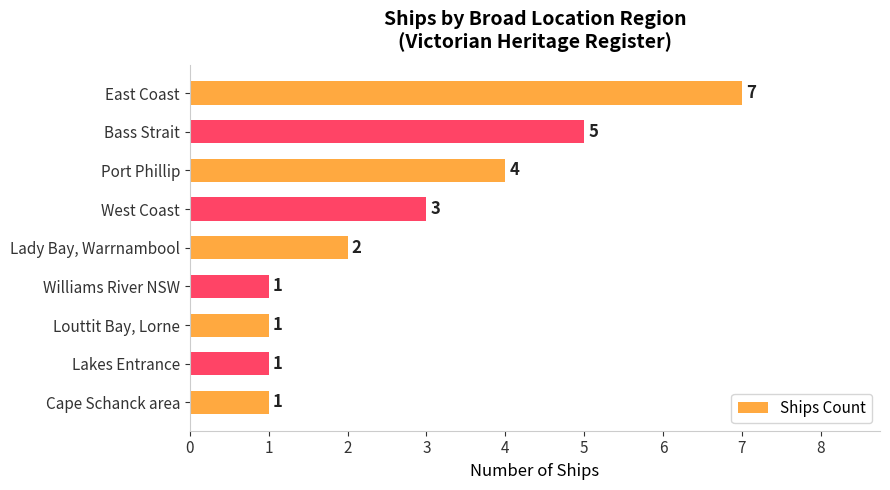

How many values are between 1 and 4?

7